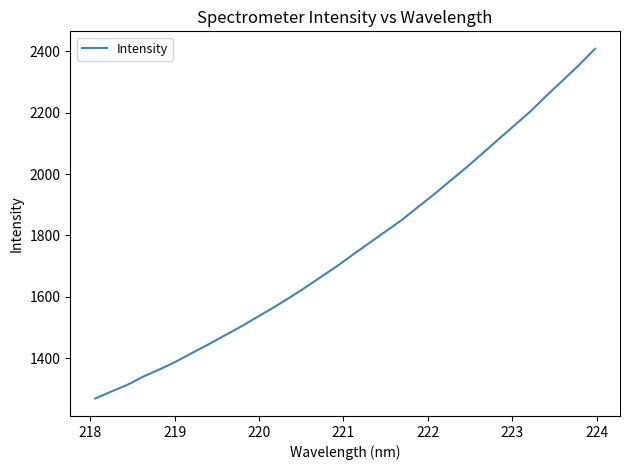

What is the maximum value shown in the chart?

2408.7